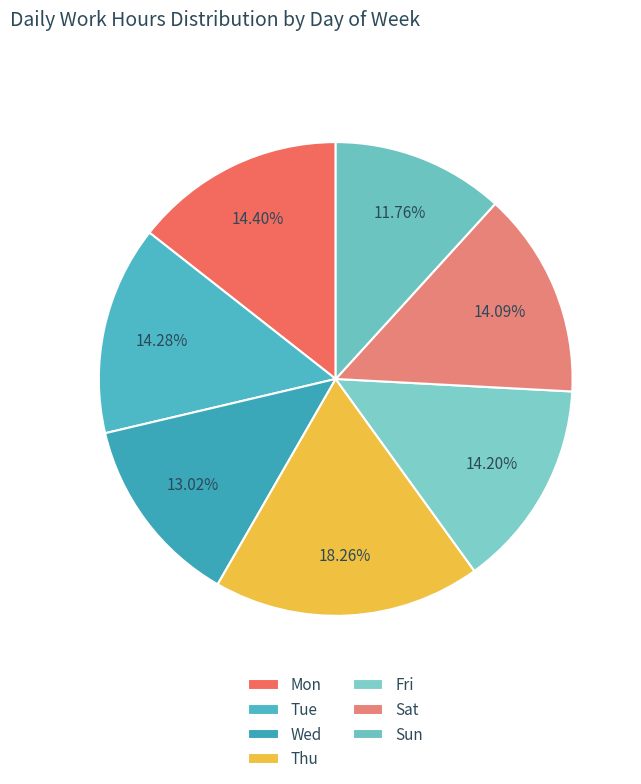

The Sun slice represents 1% of the pie. True or false?

False